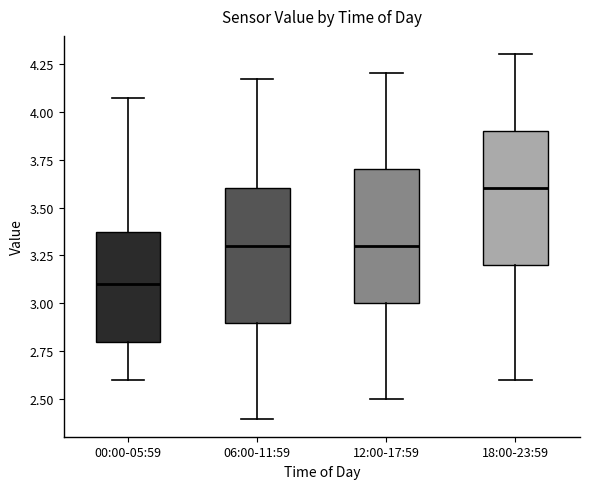

Reading left to right, transcribe this box plot: for each box, give where its median line is, the range the box spans, and where its two whiskers end, as read against the y-axis. The values are not printed on the chart, so give them approximately, as read against the axis.

00:00-05:59: median 3.10, box 2.80 to 3.35, whiskers 2.60 to 4.05
06:00-11:59: median 3.30, box 2.90 to 3.60, whiskers 2.40 to 4.15
12:00-17:59: median 3.30, box 3.00 to 3.70, whiskers 2.50 to 4.20
18:00-23:59: median 3.60, box 3.20 to 3.90, whiskers 2.60 to 4.30